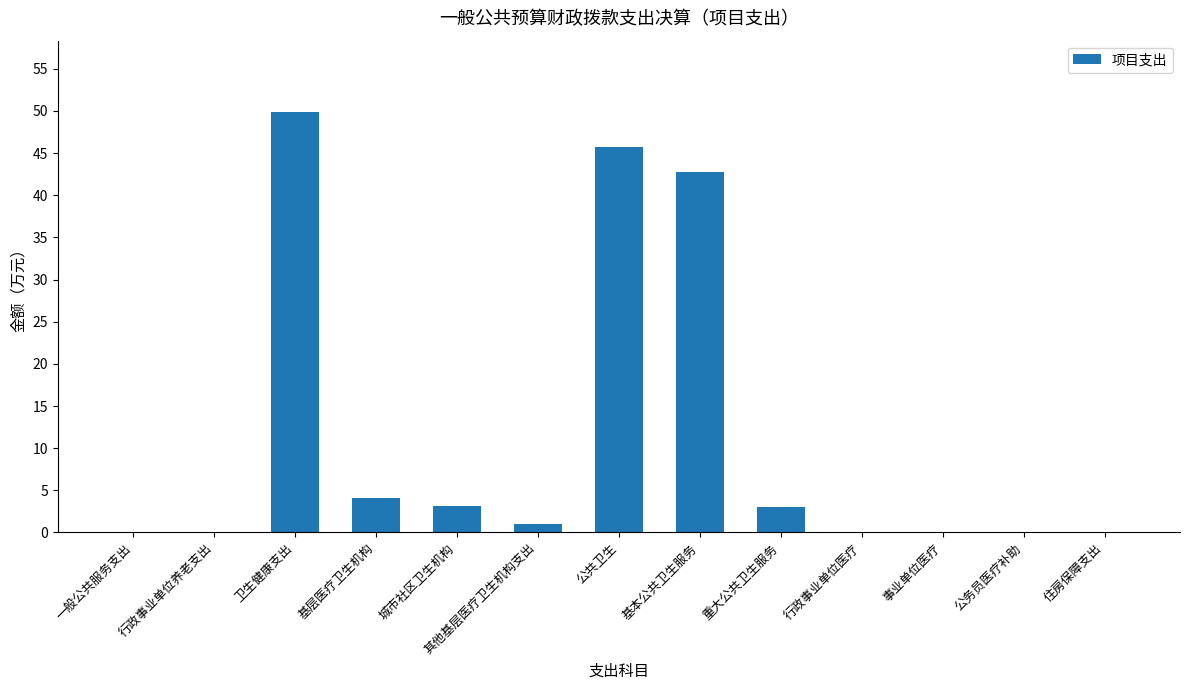

What is the sum of all values?

149.6